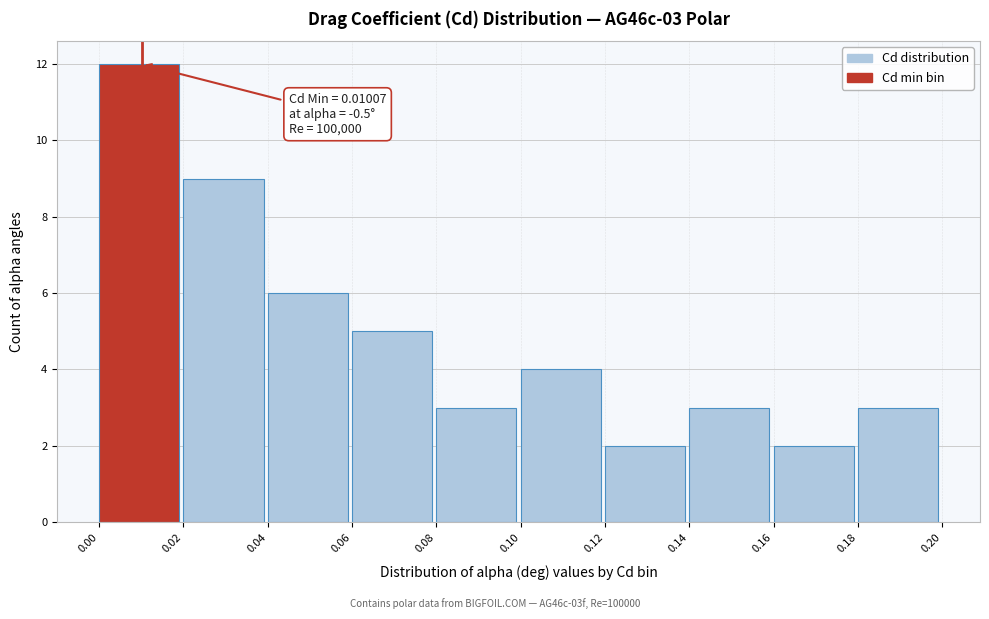

Which range on the x-axis has the tallest bar?

0.00 to 0.02